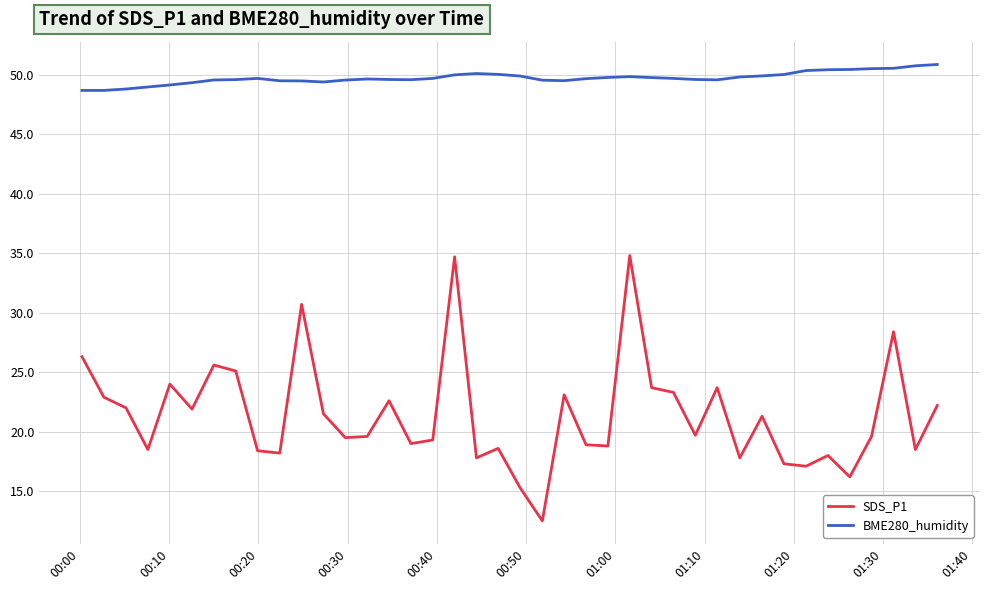

True or false: SDS_P1 and BME280_humidity cross at least once.

False